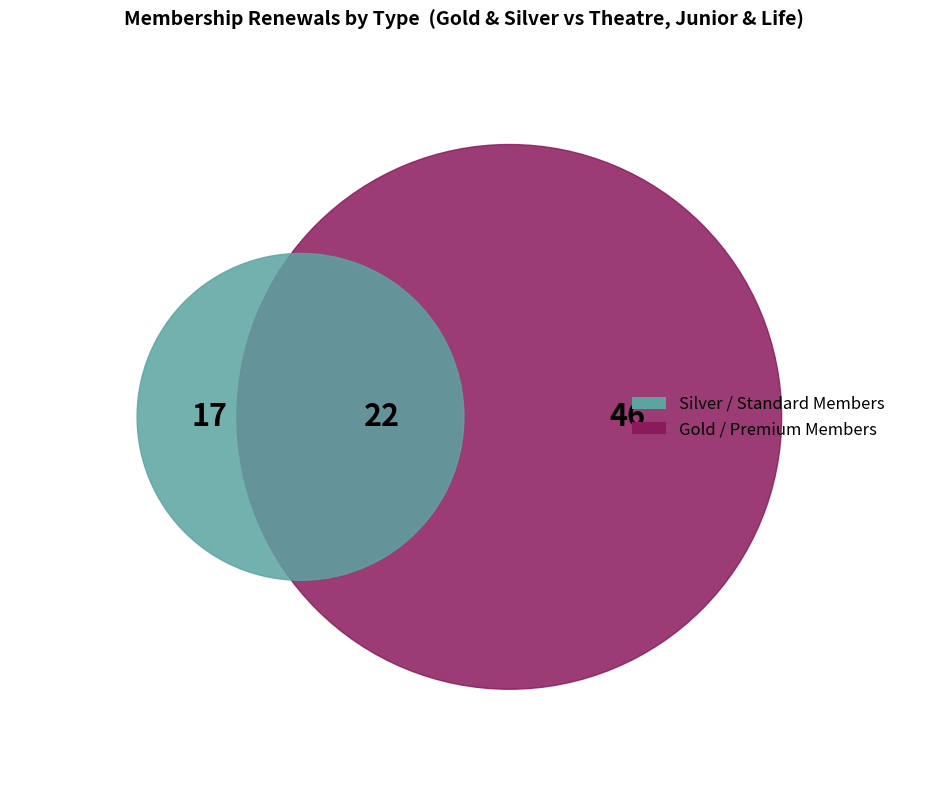

Between Theatre and Silver, which is larger?

Silver